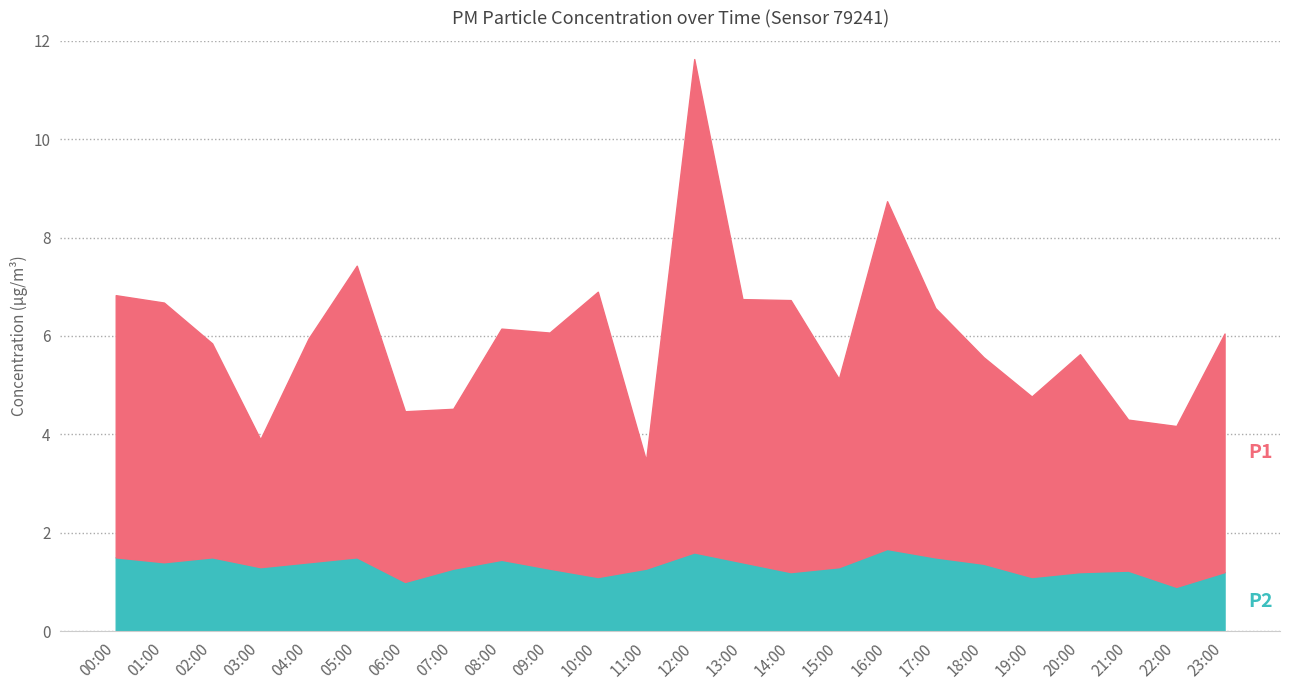

How many data points in P1 are above 4?

16